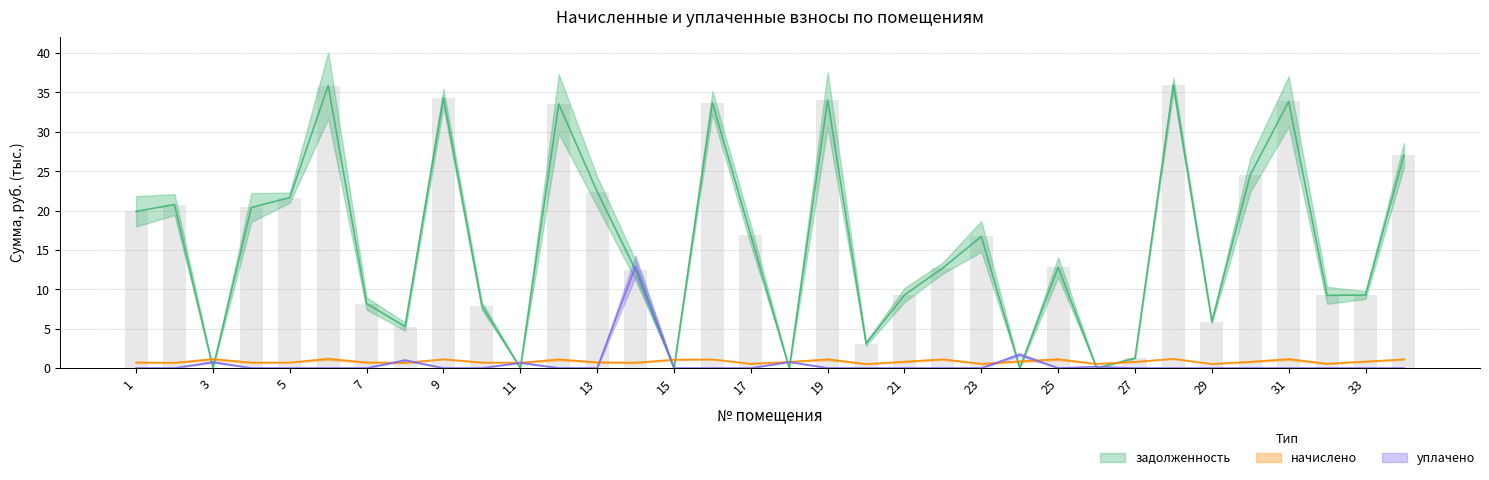

The value of уплачено at 22 is -6.3. True or false?

False